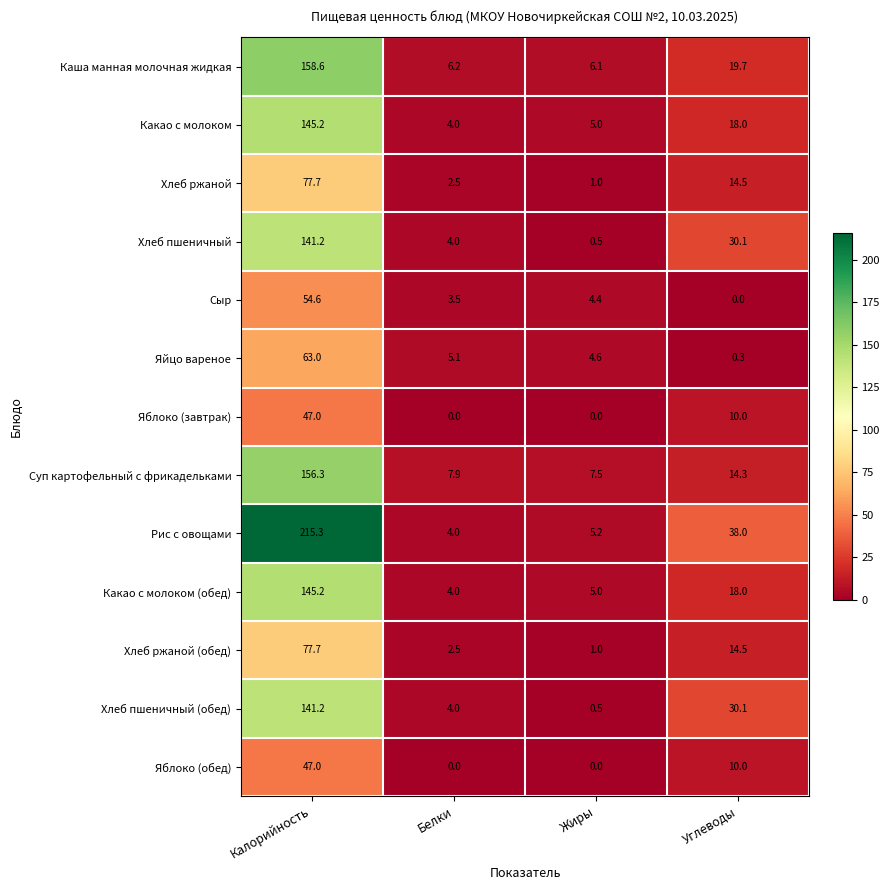

What is the difference between the maximum and minimum values in the Яблоко (завтрак) series?

47.0